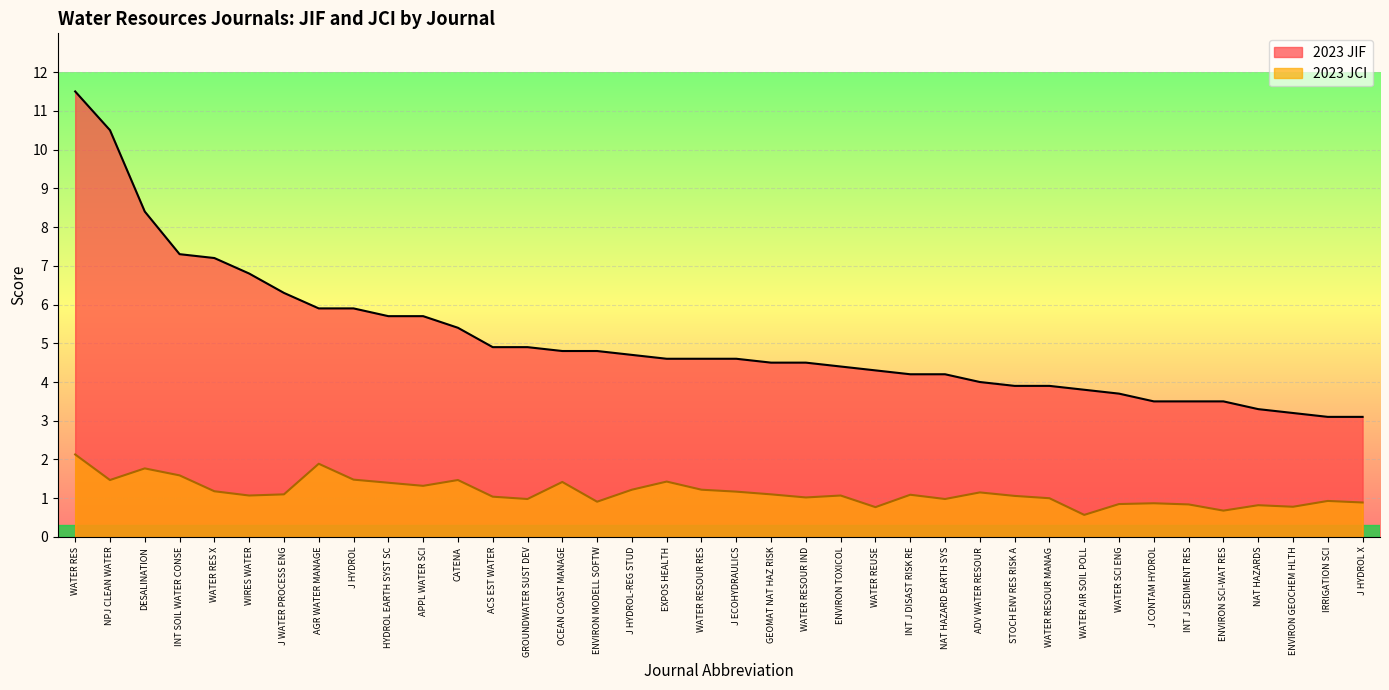

The value of 2023 JIF at J WATER PROCESS ENG is 2.6. True or false?

False